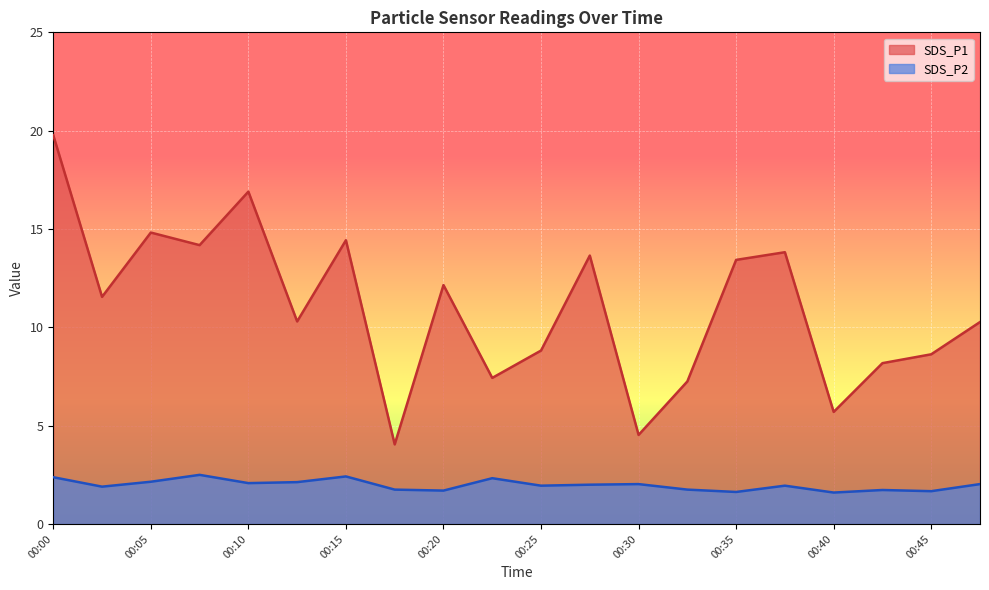

At which category is the sum across all series the highest?

00:00